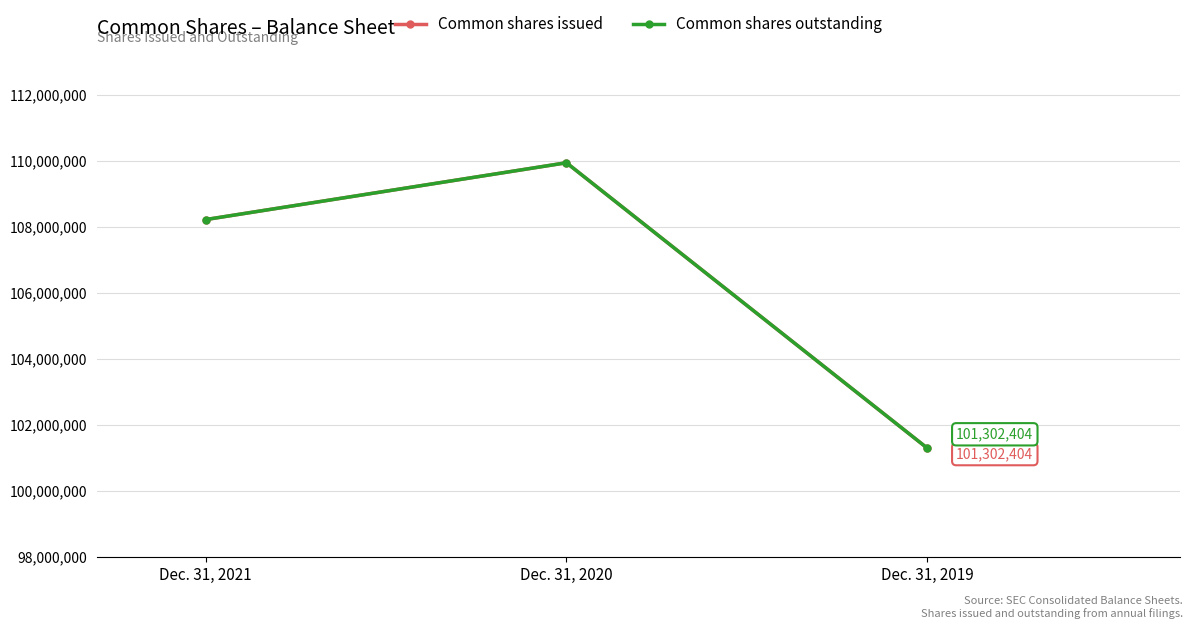

What is the value of the Common shares outstanding point at the 3rd from the left?

101302404